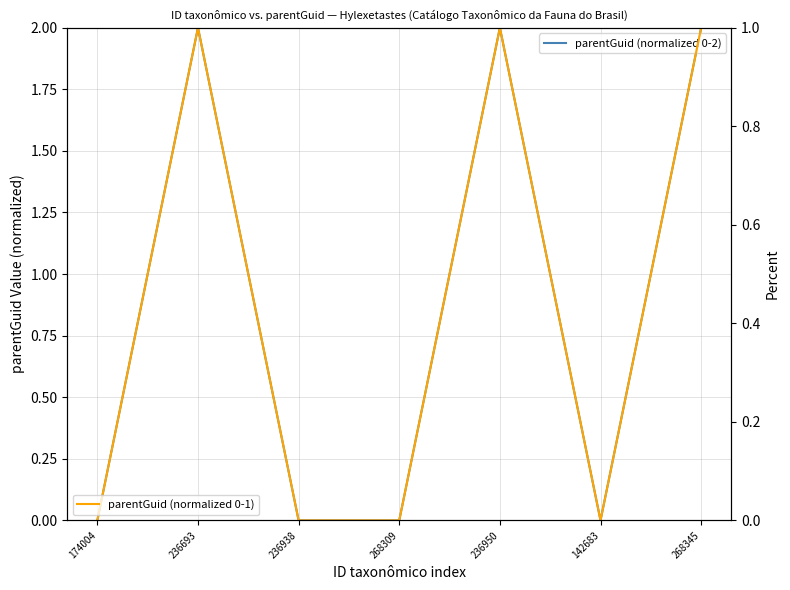

True or false: parentGuid (normalized 0-2) and parentGuid (normalized 0-1) cross at least once.

False